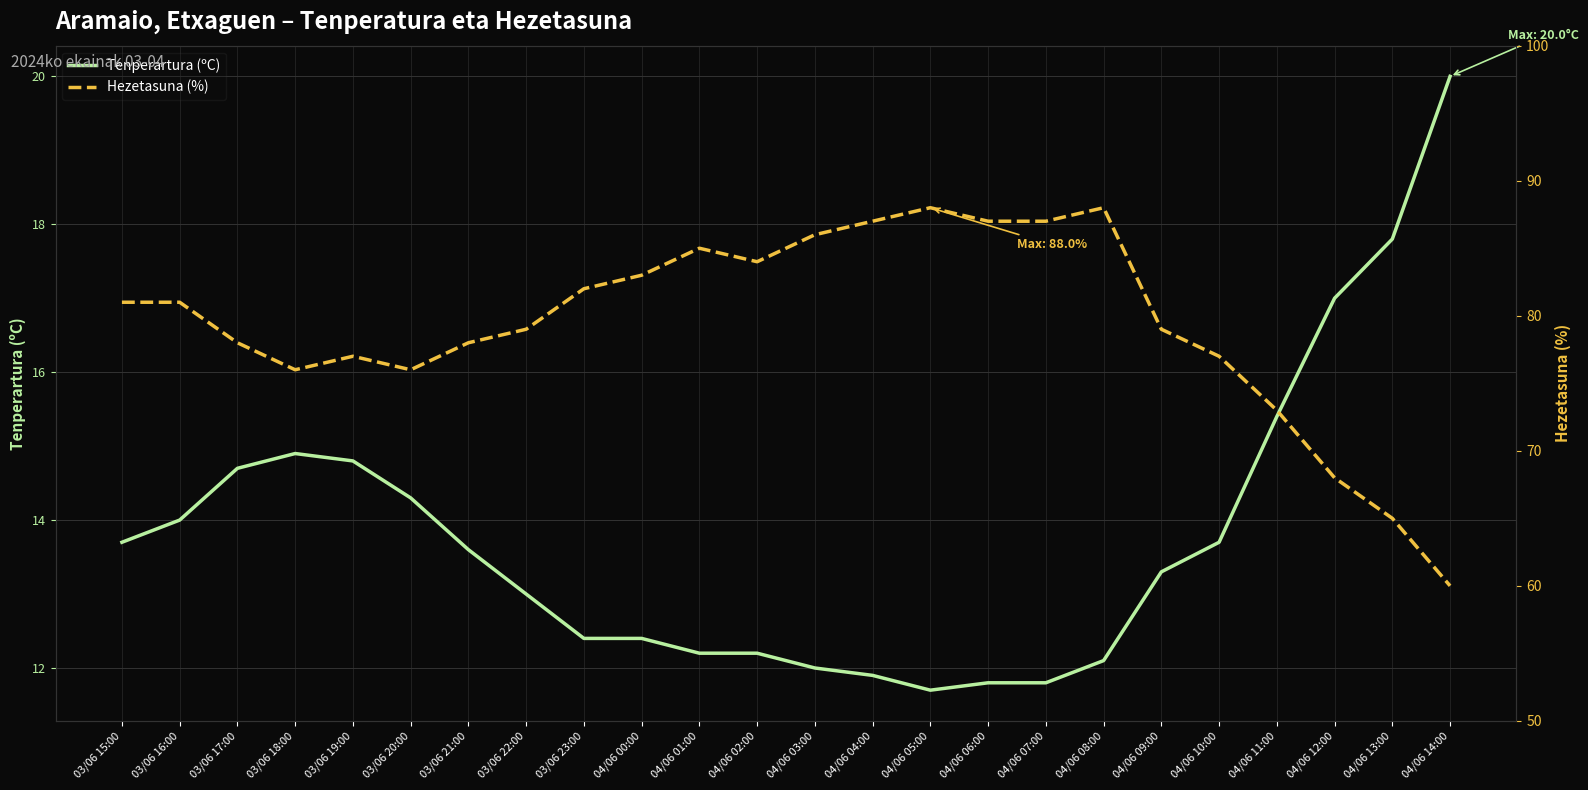

What is the value of the Hezetasuna (%) point at the 22nd from the left?

68.0